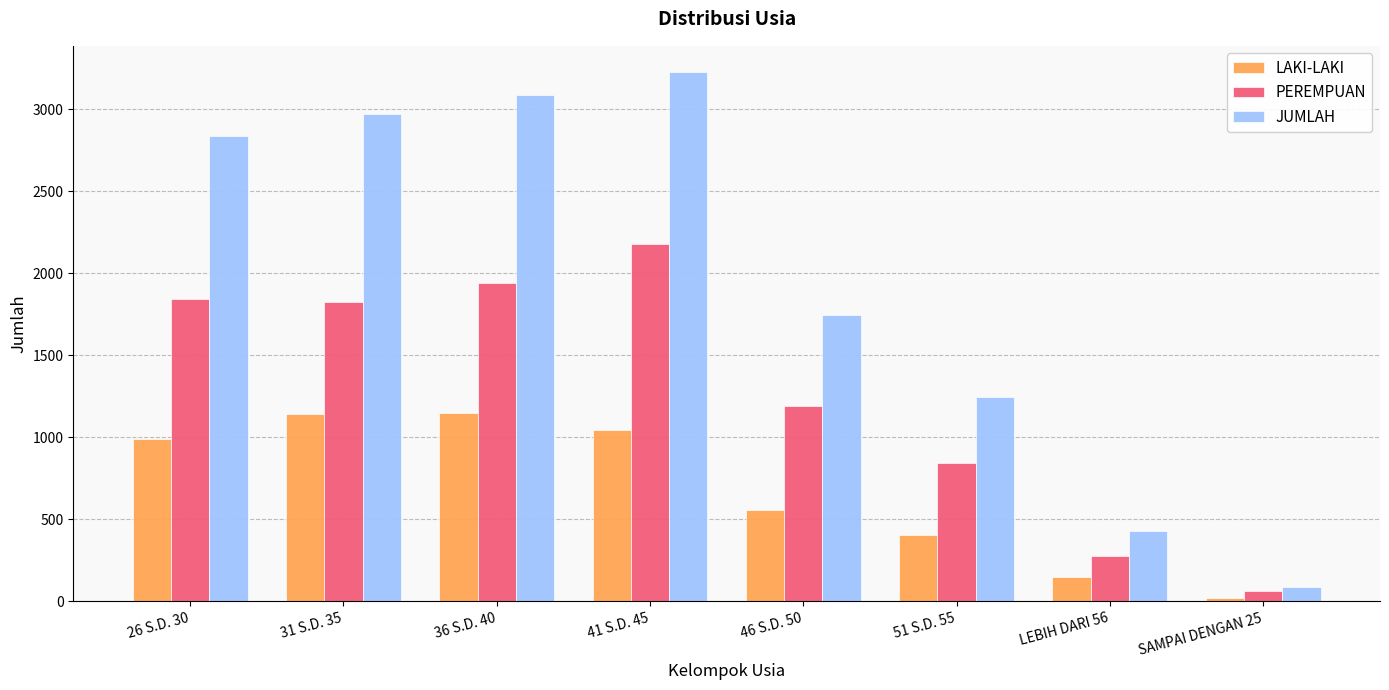

Rank the series at 36 S.D. 40 from highest to lowest value.

JUMLAH, PEREMPUAN, LAKI-LAKI